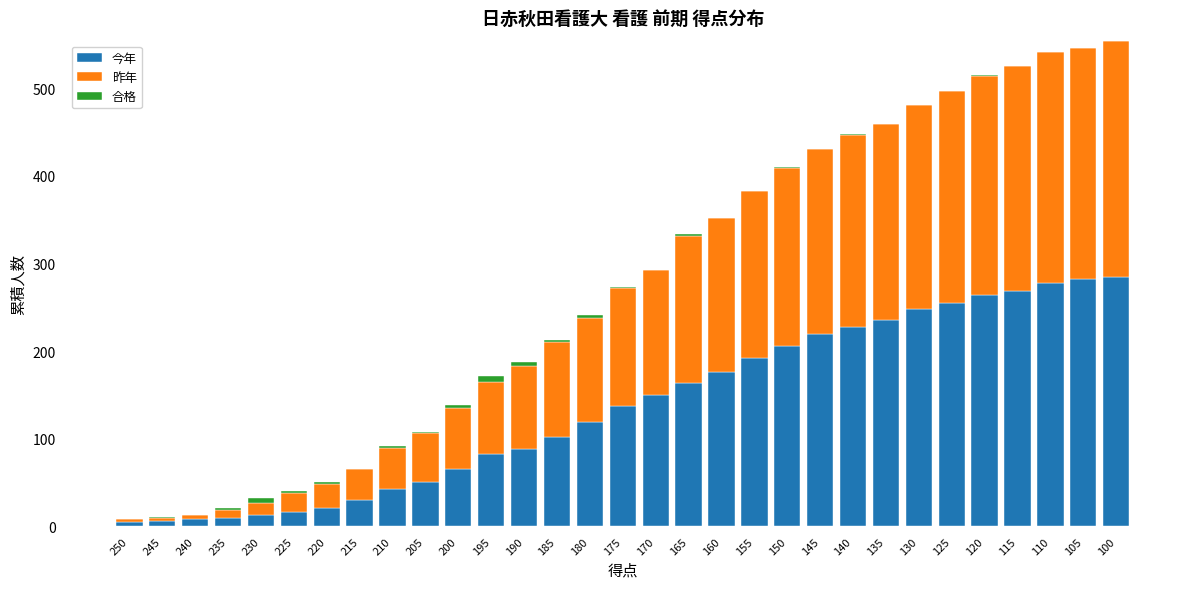

What is the maximum value for 今年?

285